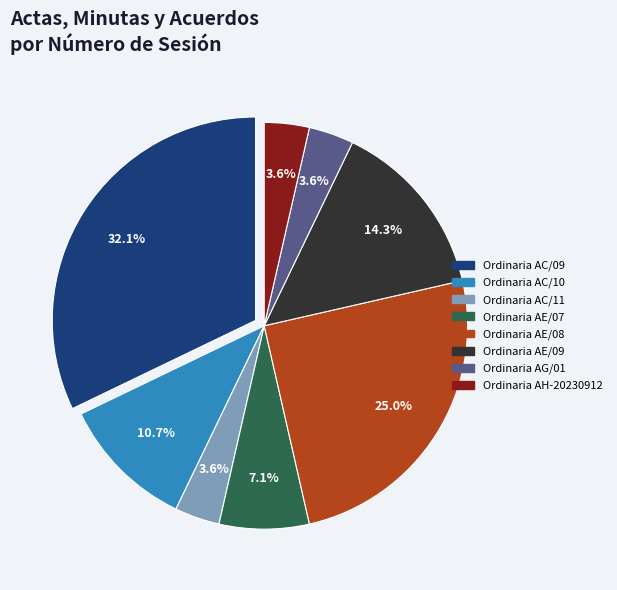

True or false: Ordinaria AH-20230912 accounts for 18% of the total.

False